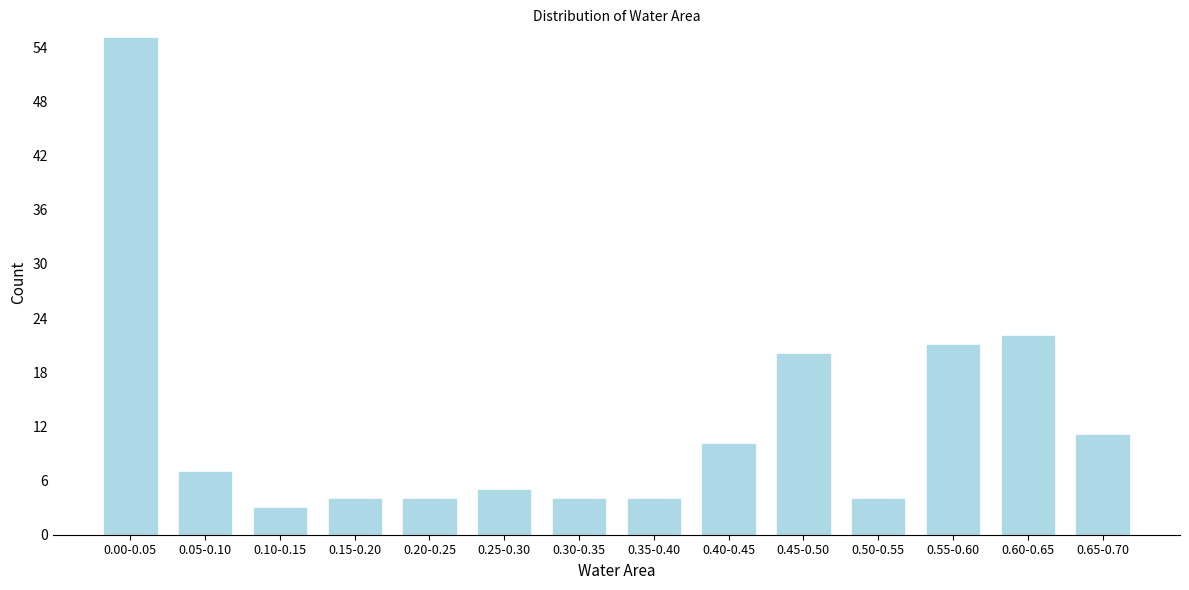

Reading left to right, transcribe all the data shown in this chart.

55	7	3	4	4	5	4	4	10	20	4	21	22	11